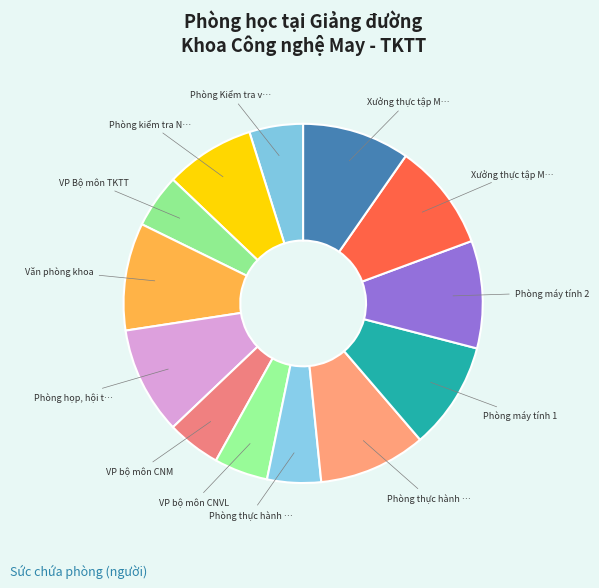

Which category has the biggest portion of the pie?

Văn phòng khoa